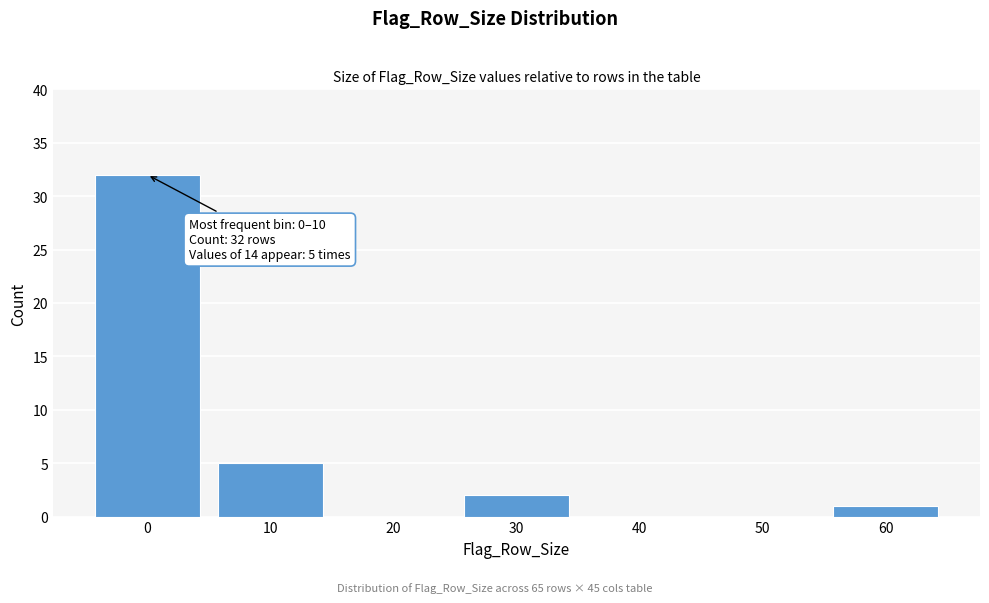

Reading left to right, extract all data points from this chart.

0=32	10=5	20=0	30=2	40=0	50=0	60=1